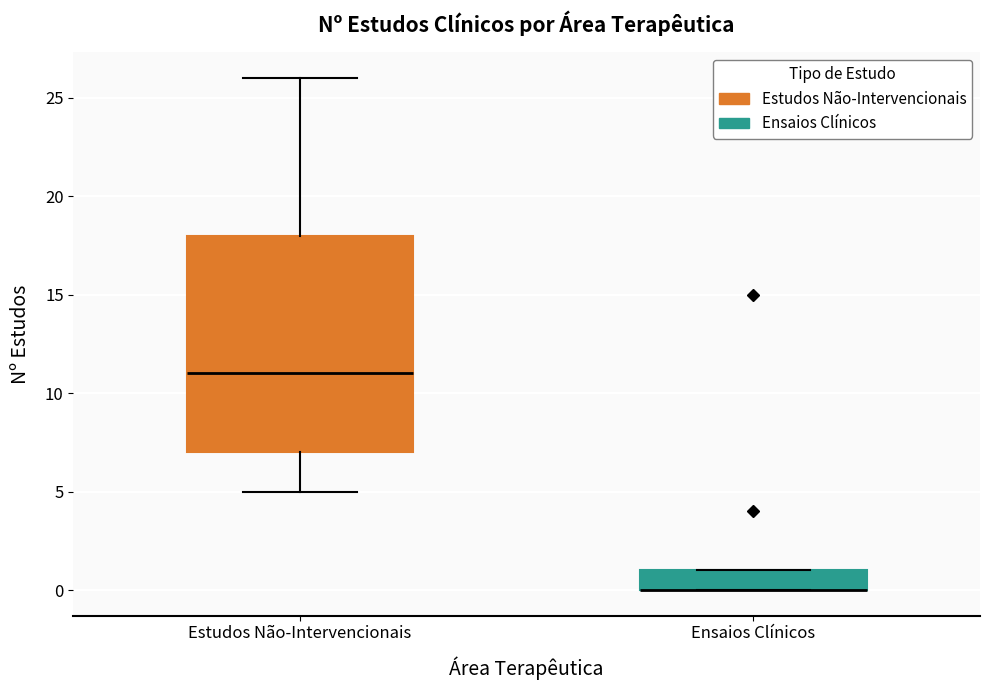

Reading left to right, transcribe this box plot: for each box, give where its median line is, the range the box spans, and where its two whiskers end, as read against the y-axis. The values are not printed on the chart, so give them approximately, as read against the axis.

Estudos Não-Intervencionais: median 11, box 7 to 18, whiskers 5 to 26
Ensaios Clínicos: median 0 (drawn on the box's lower edge), box 0 to 1, whiskers 0 to 1